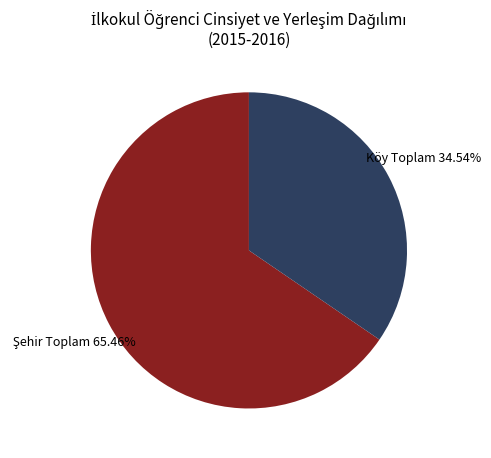

What is the smallest slice in the pie chart?

Köy Toplam